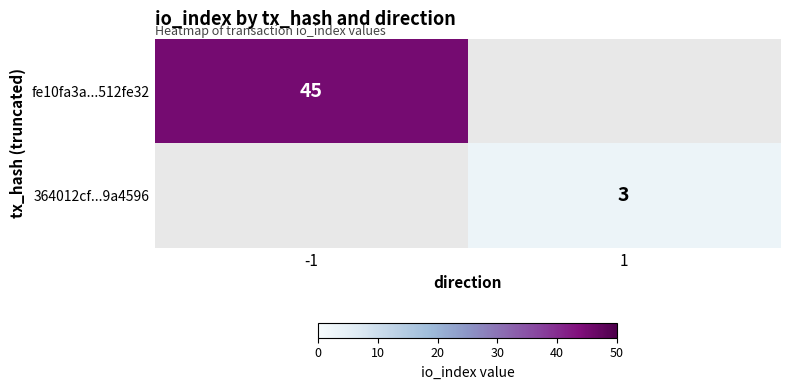

The value of 364012cf...9a4596 at 1 is 3. True or false?

True